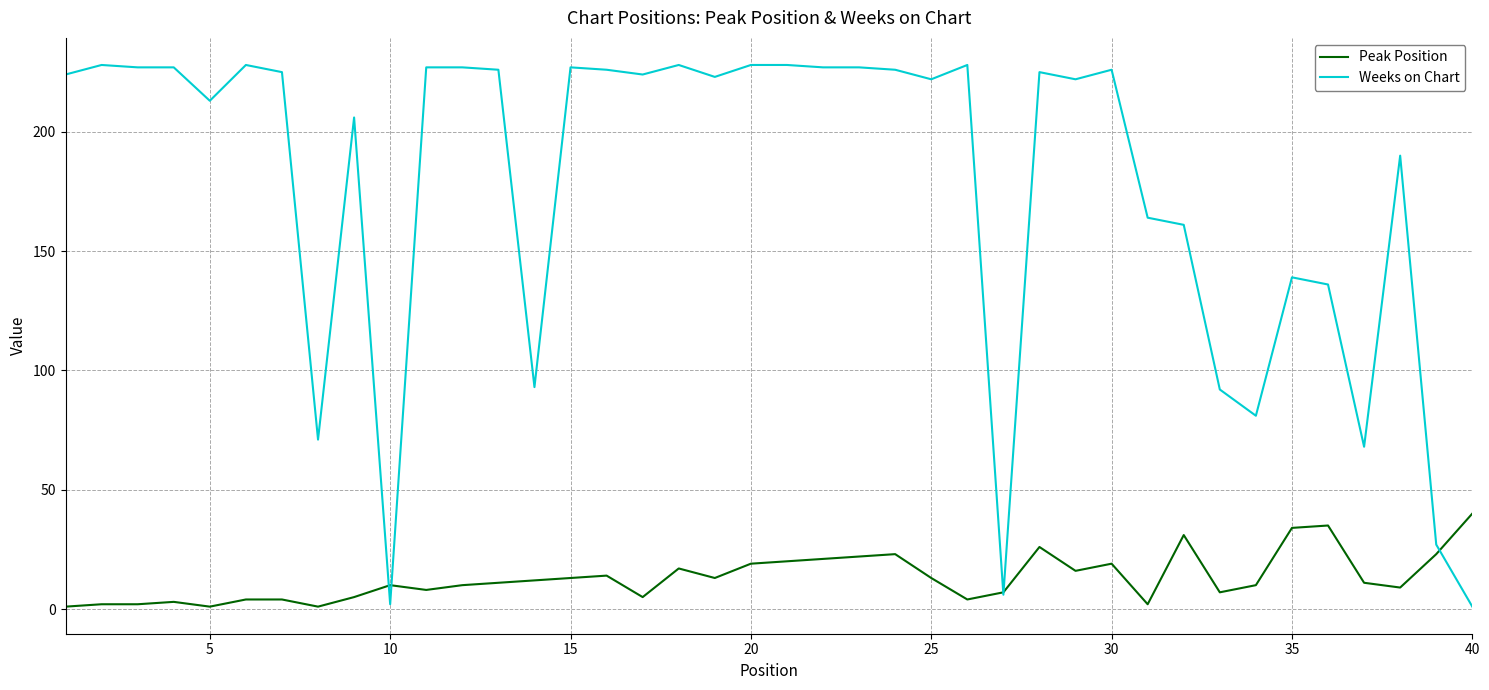

Does the chart display data point markers on the line(s)?

No